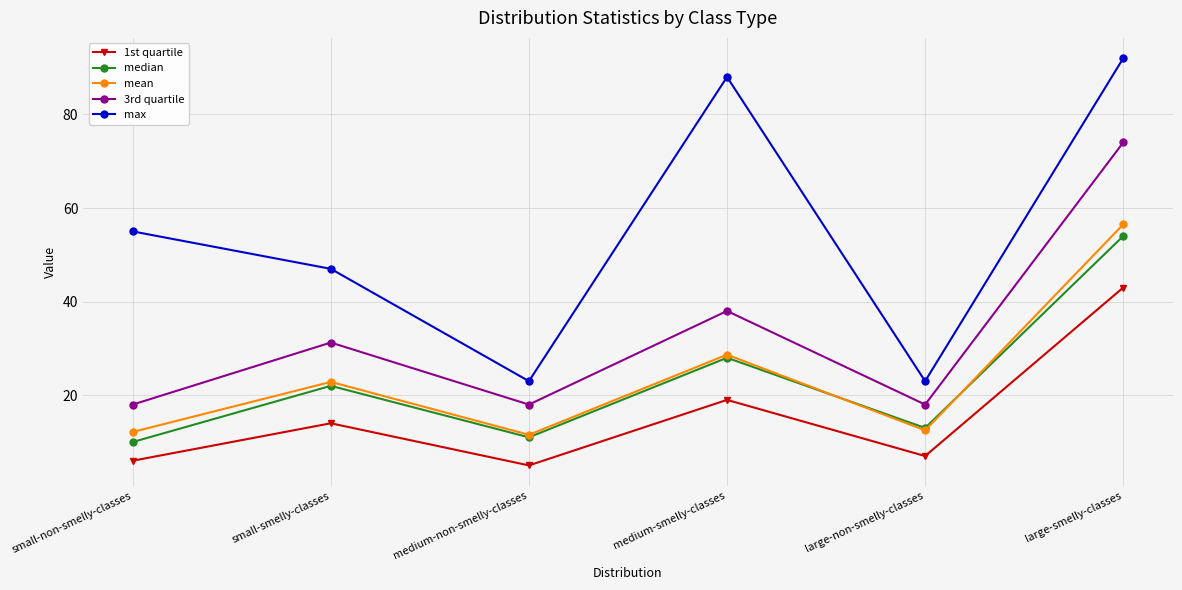

What is the maximum value for mean?

56.5